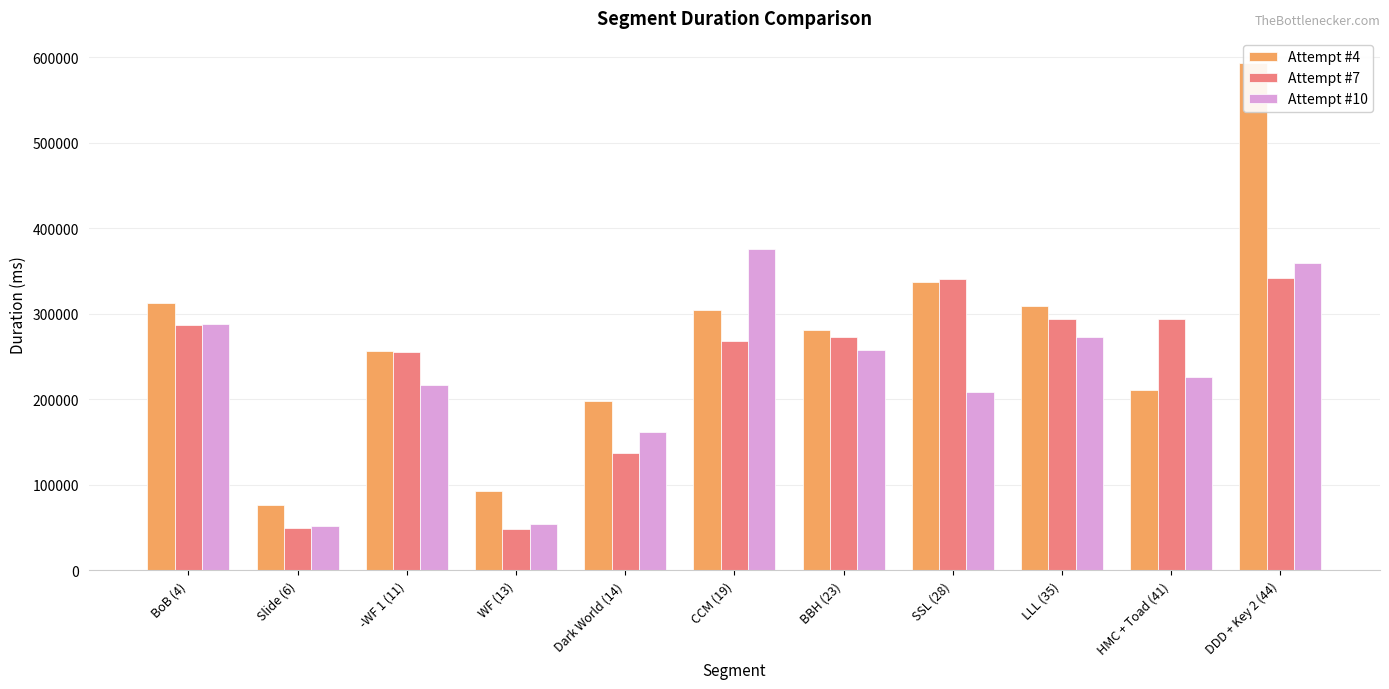

At which label does Attempt #4 reach its minimum?

Slide (6)